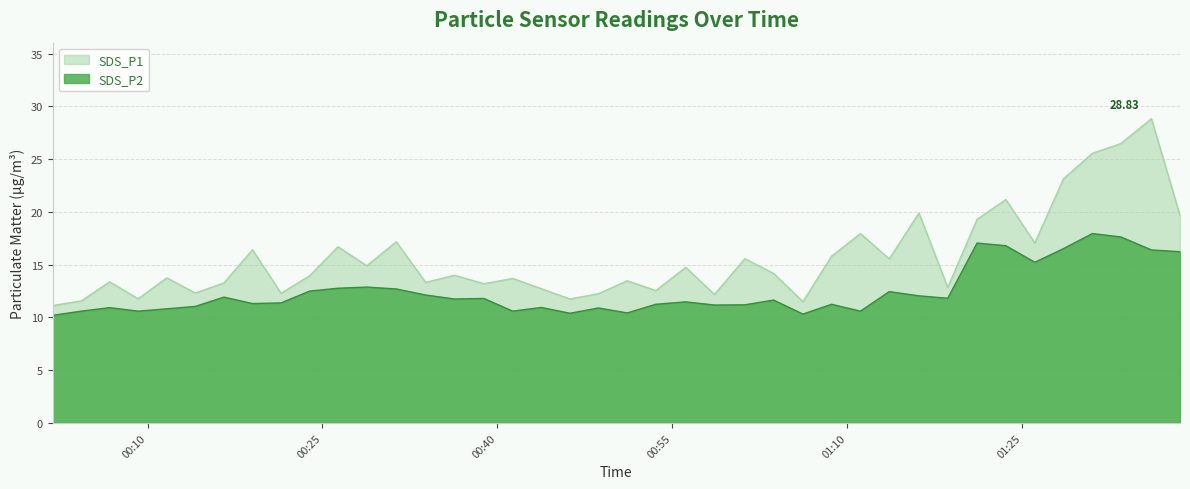

What is the value of the SDS_P2 point at the 8th from the left?

11.3